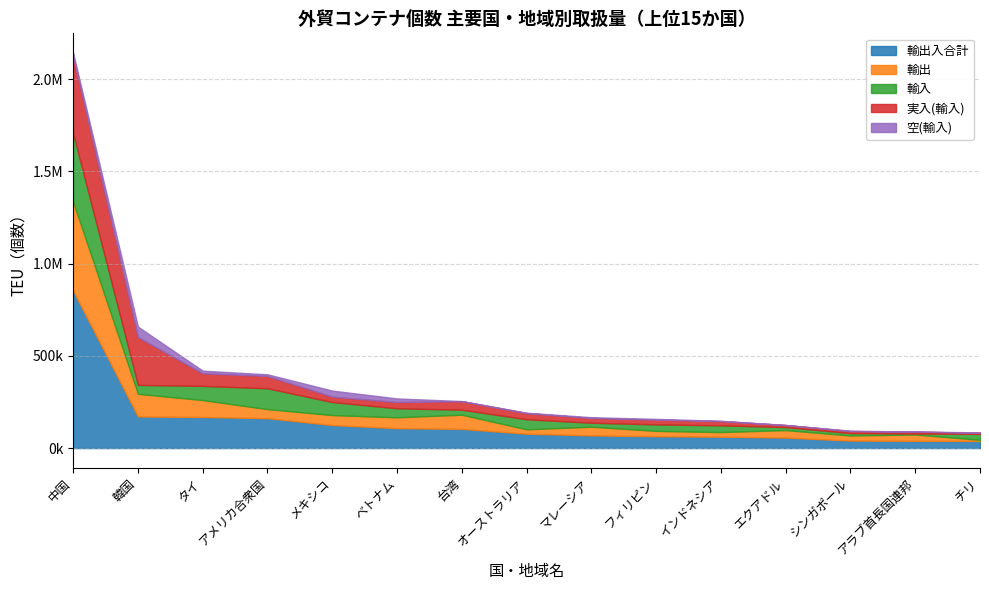

Does the chart display data point markers on the line(s)?

No